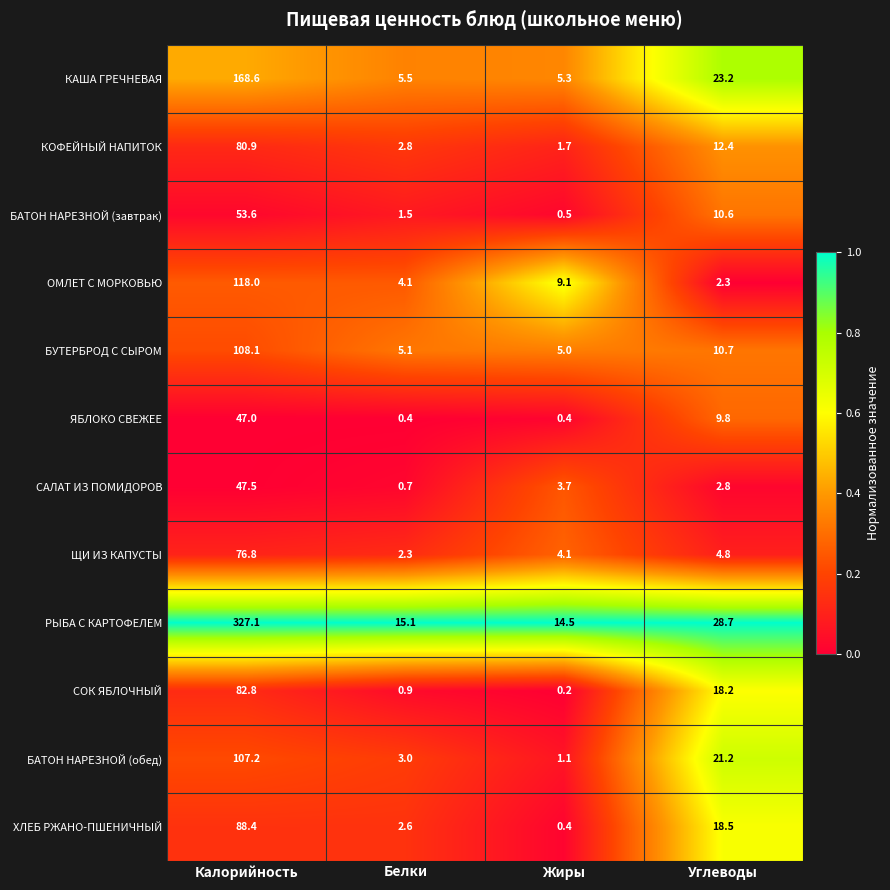

At which category does the chart reach its peak across all series?

Калорийность